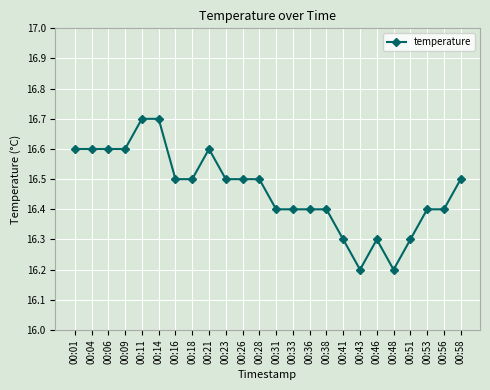

The chart shows a value of 11.1 at 00:48. True or false?

False